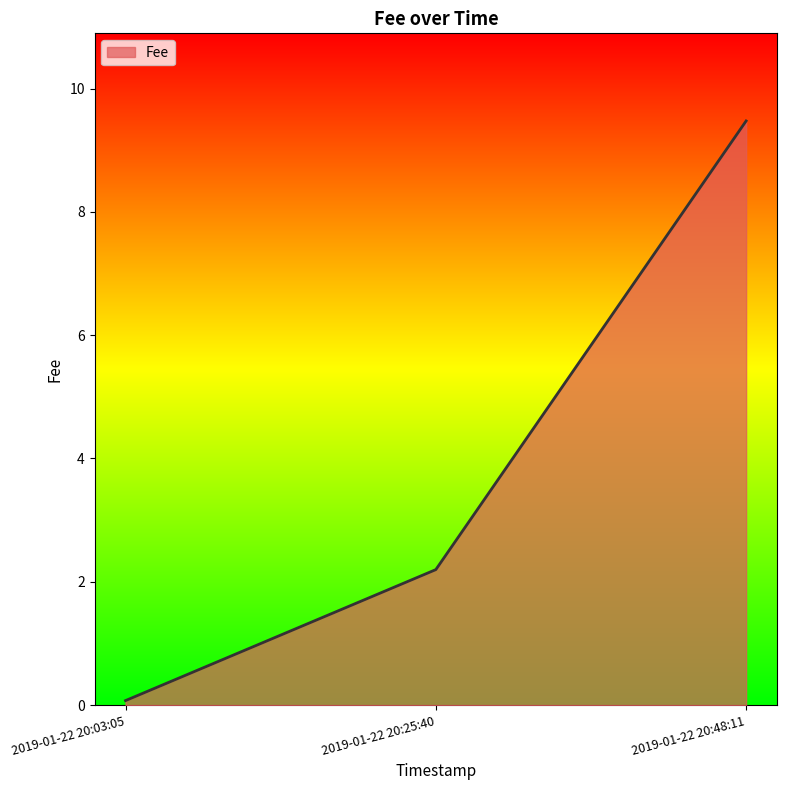

Reading right to left, transcribe all the data shown in this chart.

2019-01-22 20:48:11=9.5	2019-01-22 20:25:40=2.2	2019-01-22 20:03:05=0.1